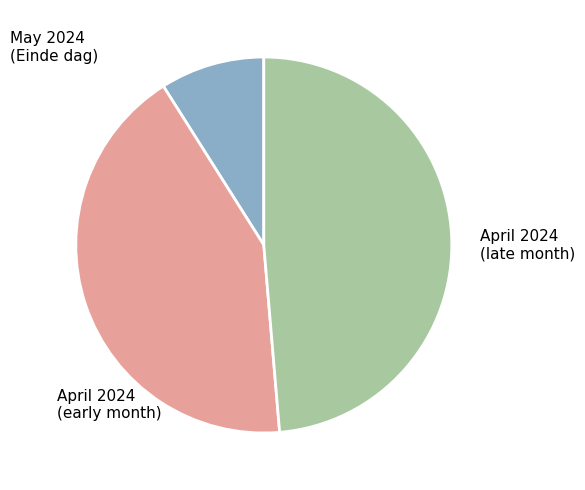

Does any single category account for the majority?

No